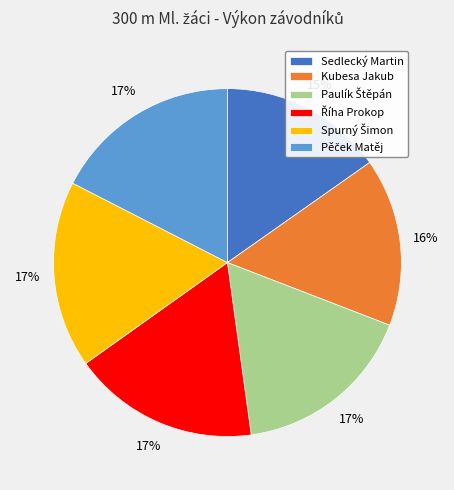

How many segments does this pie chart have?

6